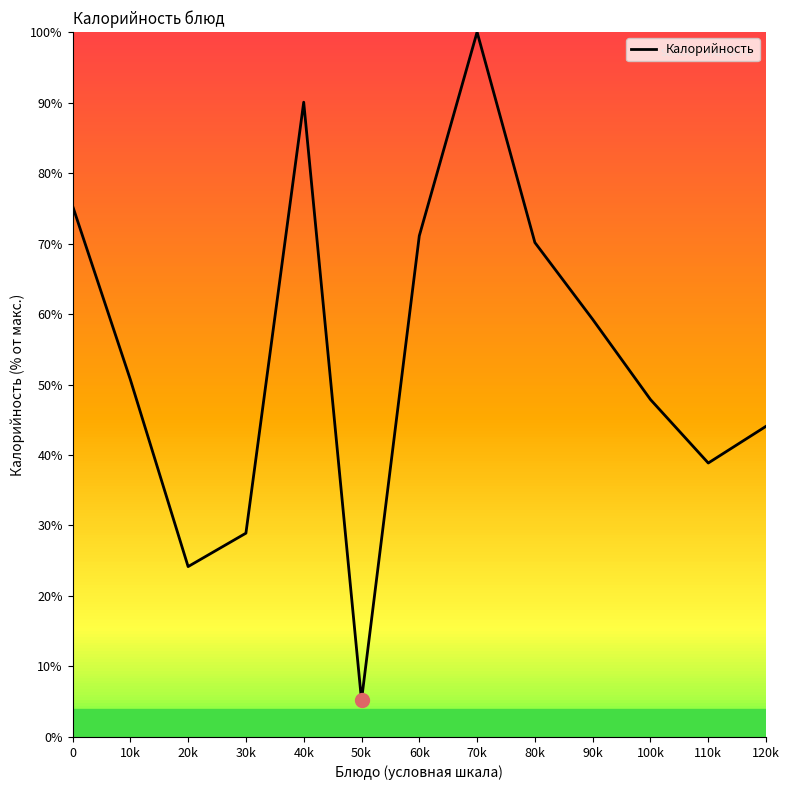

True or false: the data shows 100.0 at 70k.

True